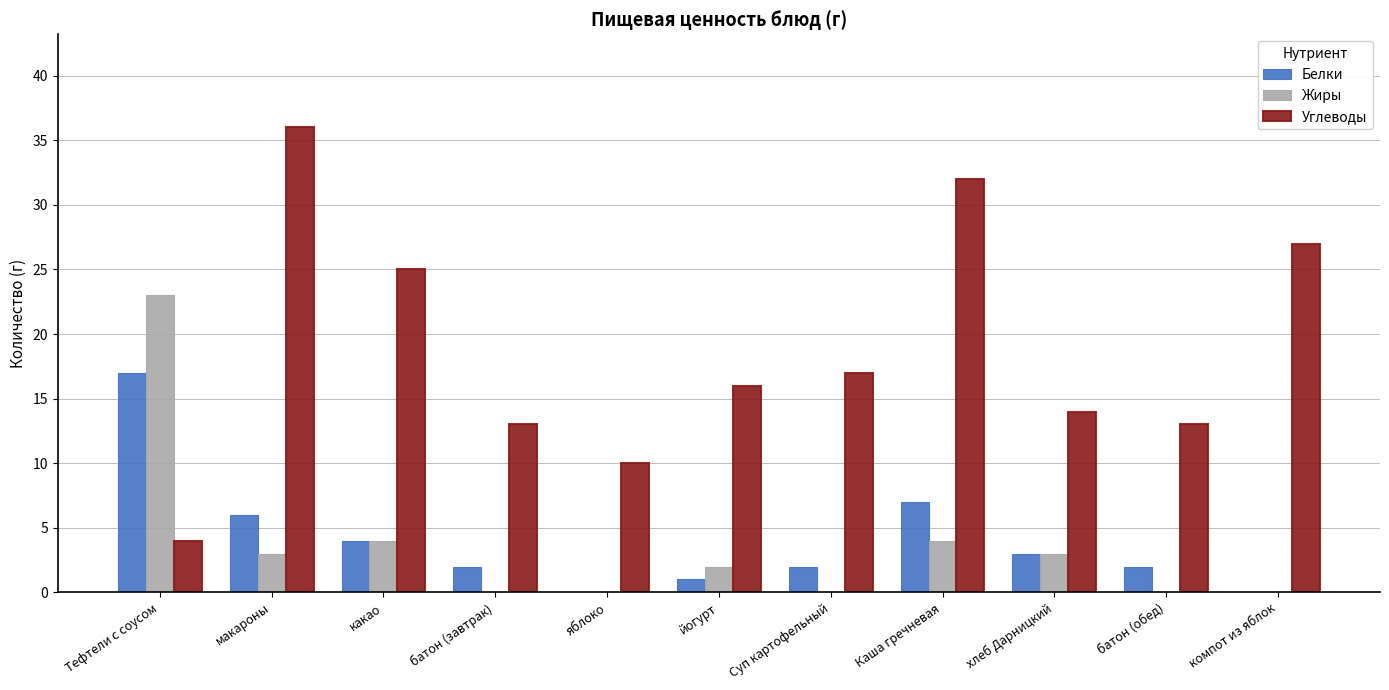

Which series changed the most between Тефтели с соусом and хлеб Дарницкий?

Жиры